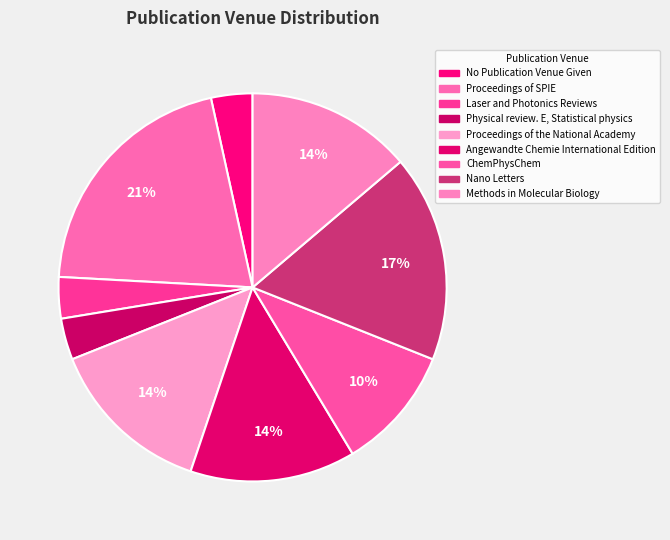

How many segments does this pie chart have?

9